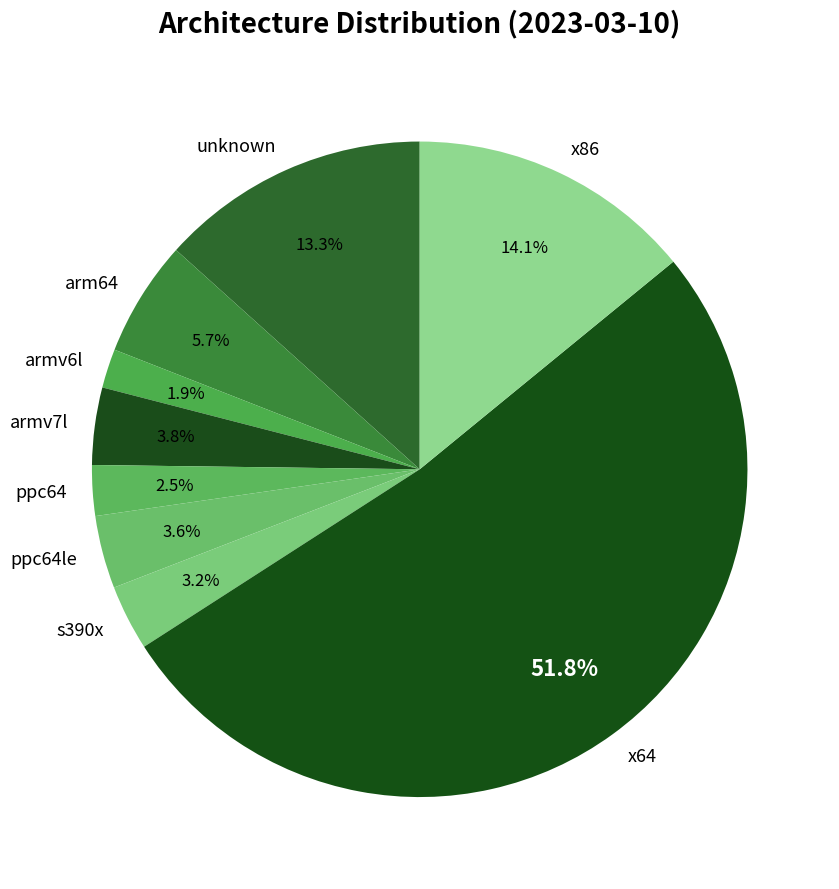

How many segments does this pie chart have?

9